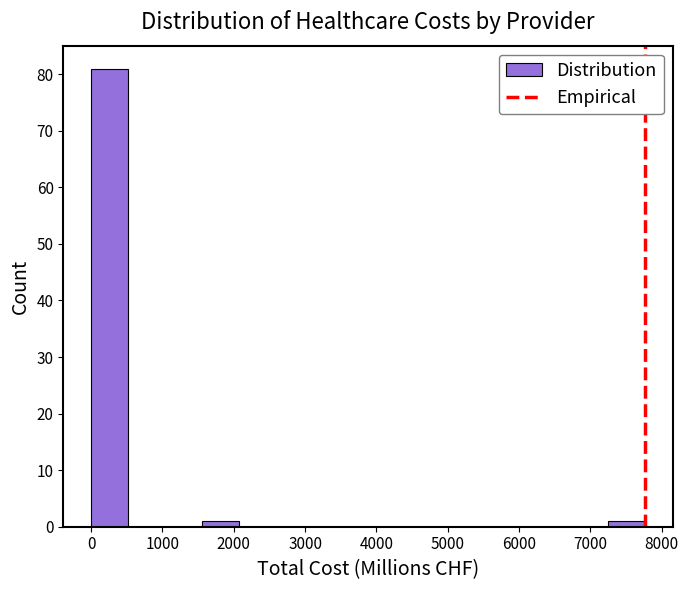

Reading left to right, transcribe this chart: for each bar, give the range it covers on the x-axis and its height. Neither the bar edges nor the heights are printed on the chart, so give them approximately, as read against the axes.

0 to 500: 81
500 to 1000: 0
1000 to 1600: 0
1600 to 2100: 1
2100 to 2600: 0
2600 to 3100: 0
3100 to 3600: 0
3600 to 4100: 0
4100 to 4700: 0
4700 to 5200: 0
5200 to 5700: 0
5700 to 6200: 0
6200 to 6700: 0
6700 to 7300: 0
7300 to 7800: 1